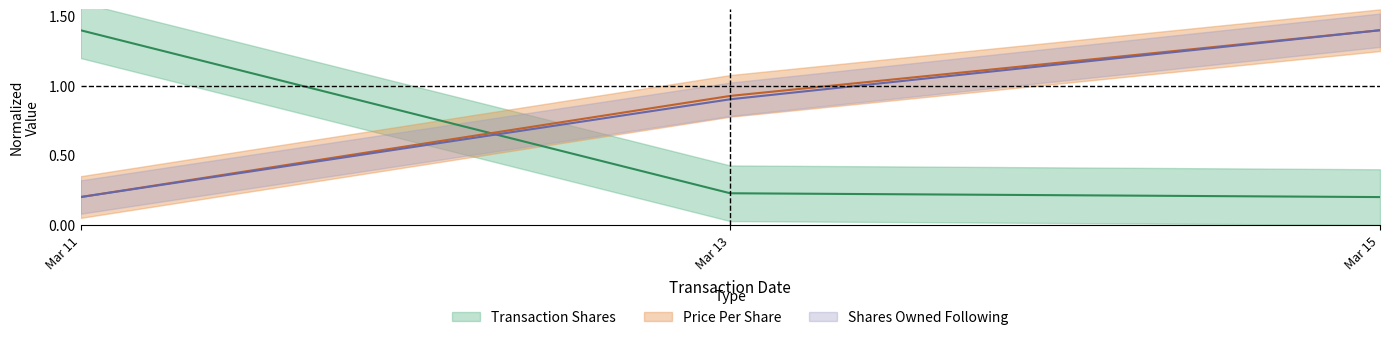

What is the difference between the transactionPricePerShare values at Mar 15 and Mar 13?

0.5